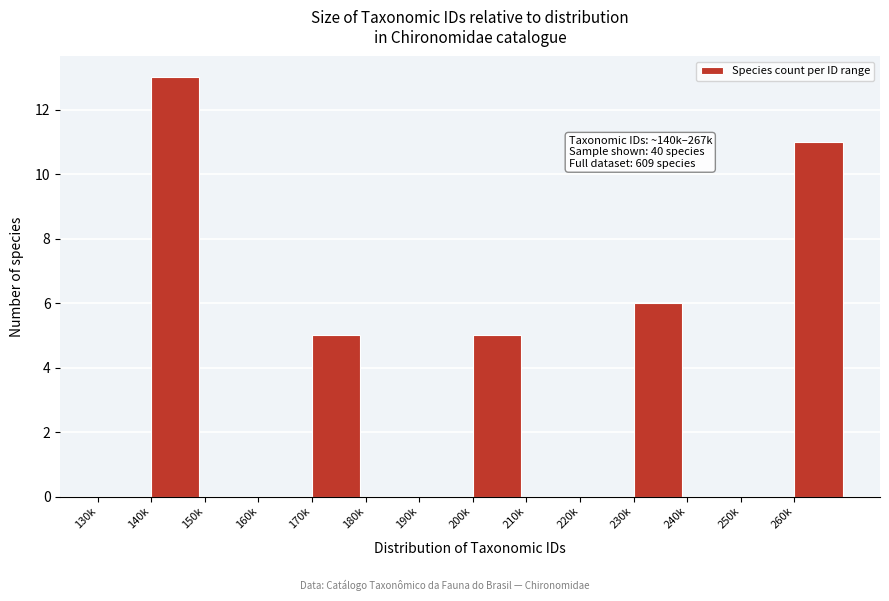

Reading left to right, list all the values displayed in this chart.

130k=0	140k=13	150k=0	160k=0	170k=5	180k=0	190k=0	200k=5	210k=0	220k=0	230k=6	240k=0	250k=0	260k=11